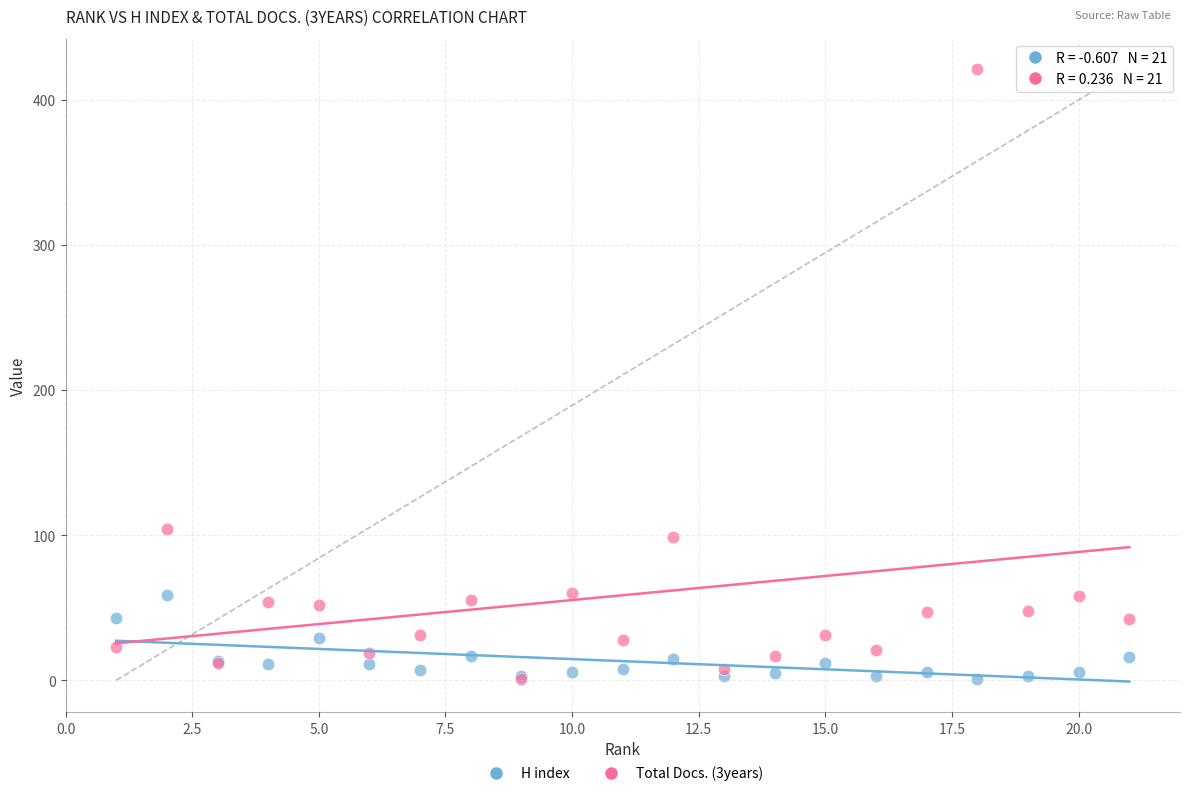

Which series has the widest spread of Y values?

Total Docs. (3years)